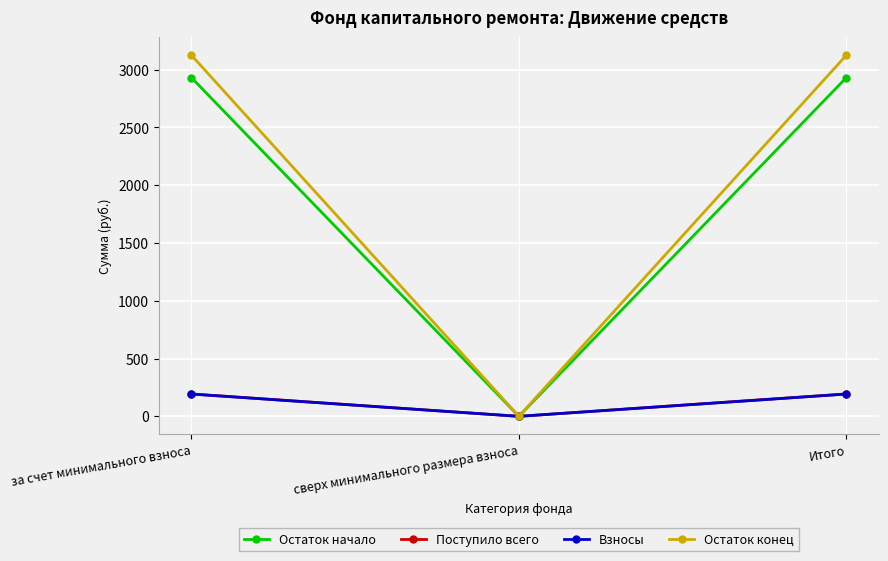

Which series has the widest spread of values?

Остаток конец